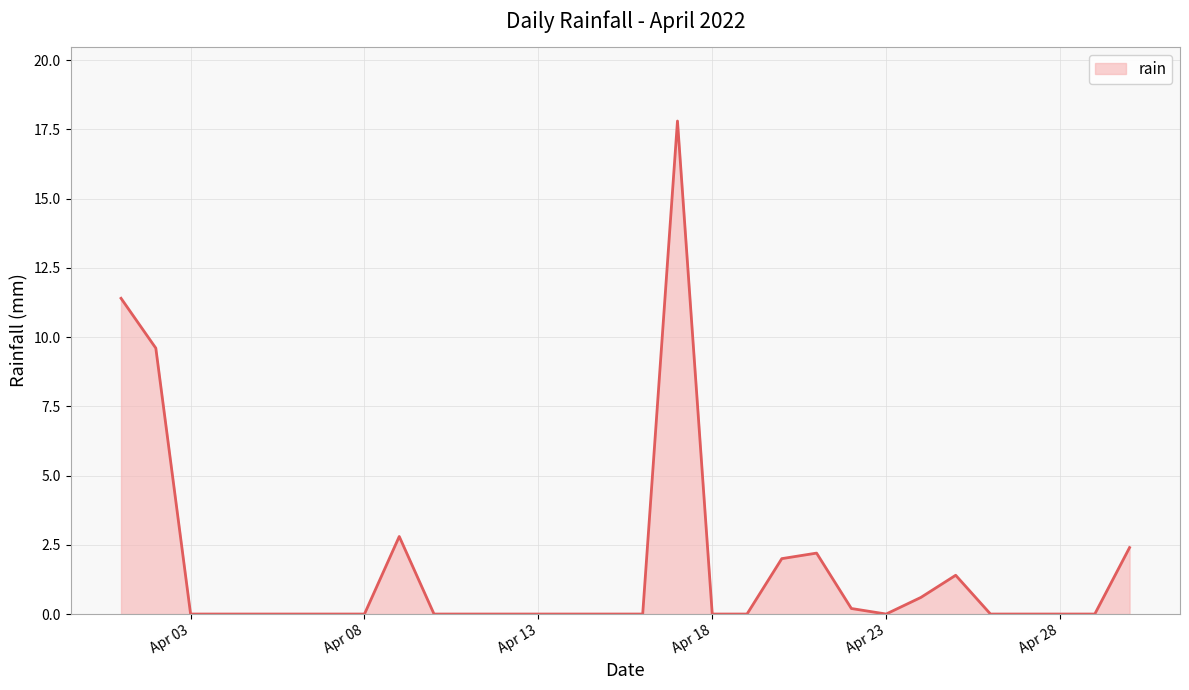

What is the difference between the maximum and second lowest values?

17.8